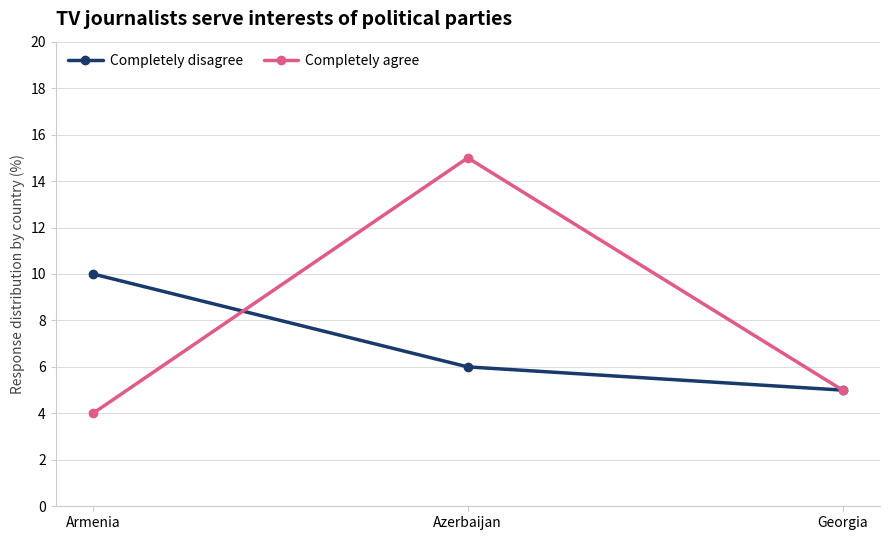

At which label does Completely disagree first exceed 6?

Armenia